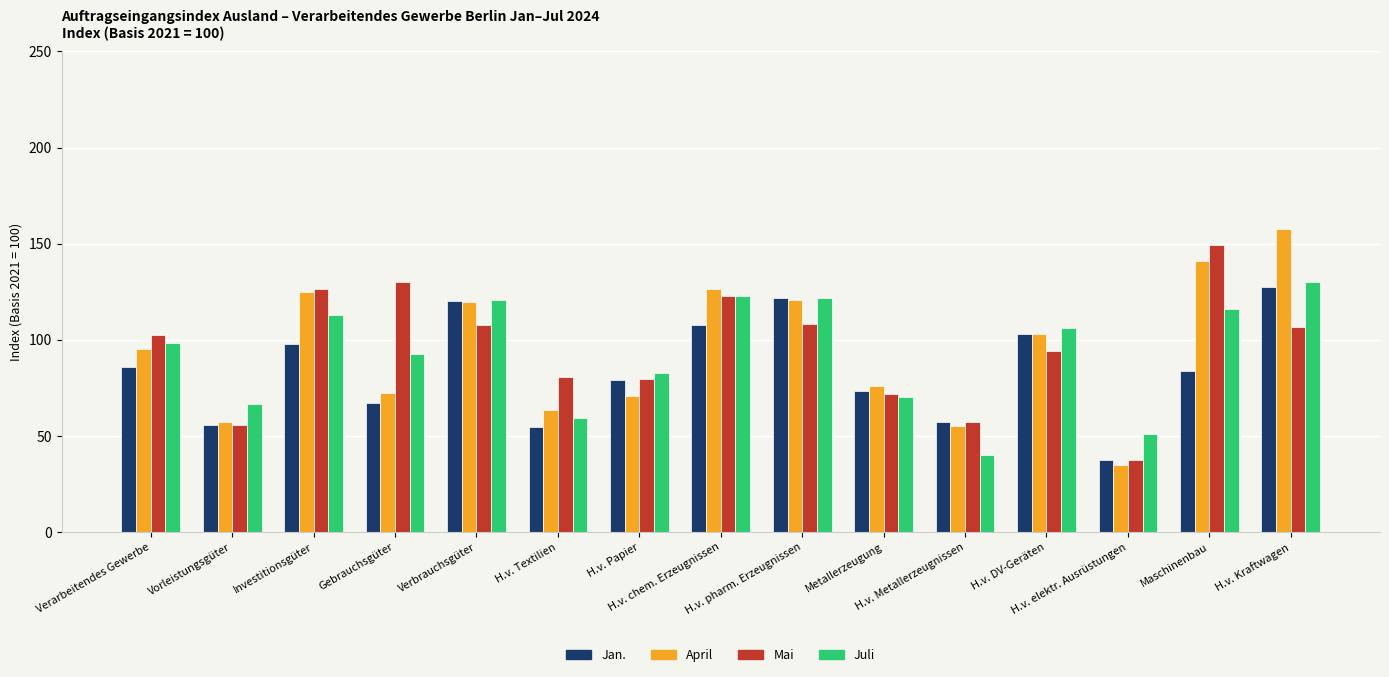

What is the maximum value shown in the chart?

157.4